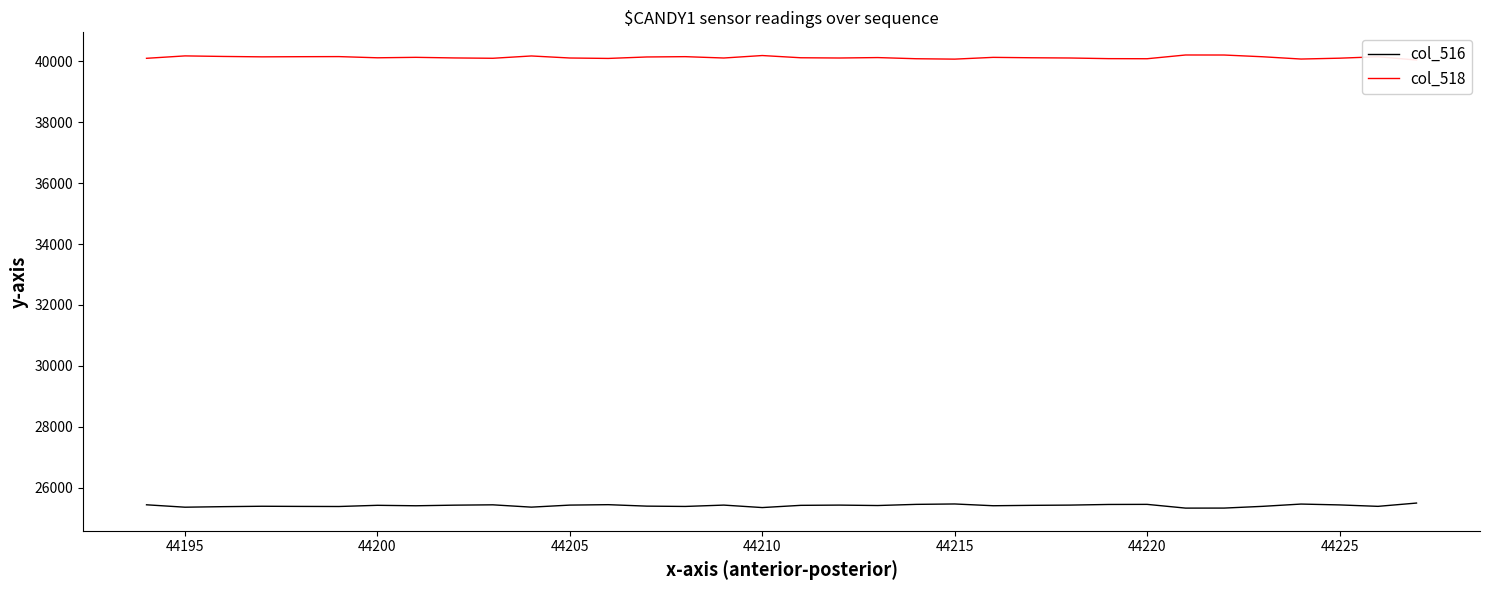

The value of col_516 at 44195 is 25354. True or false?

True